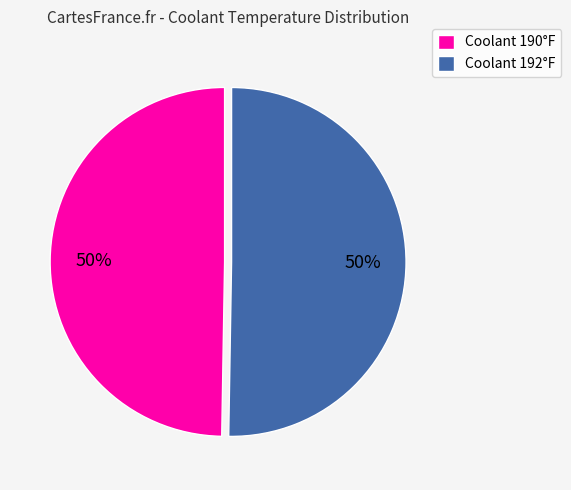

To the nearest percent, what percentage of the pie is Coolant 190°F?

50%